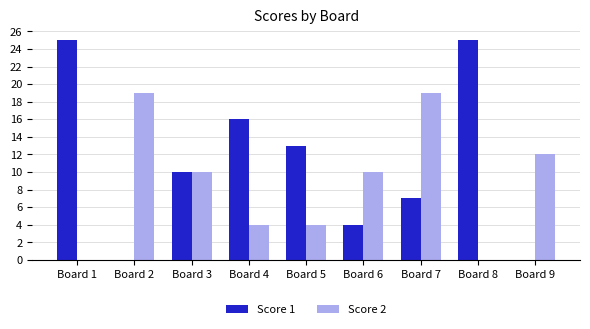

What is the sum of all Score 1 values?

100